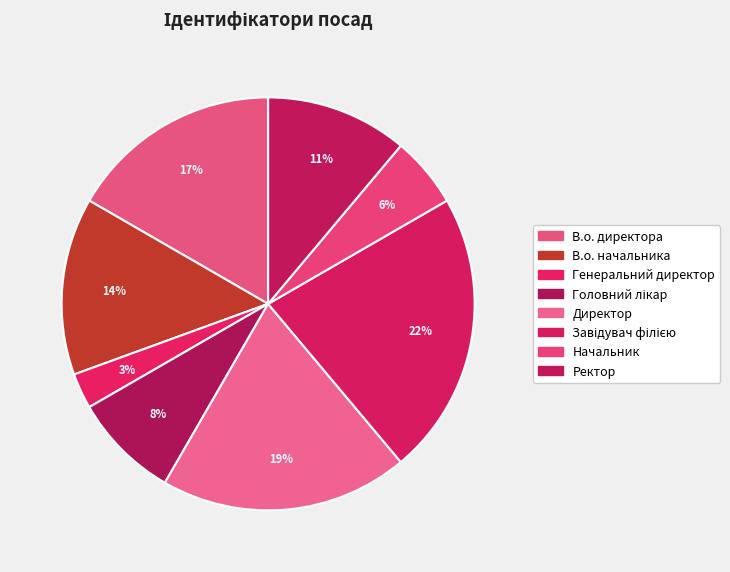

How many slices are in this pie chart?

8